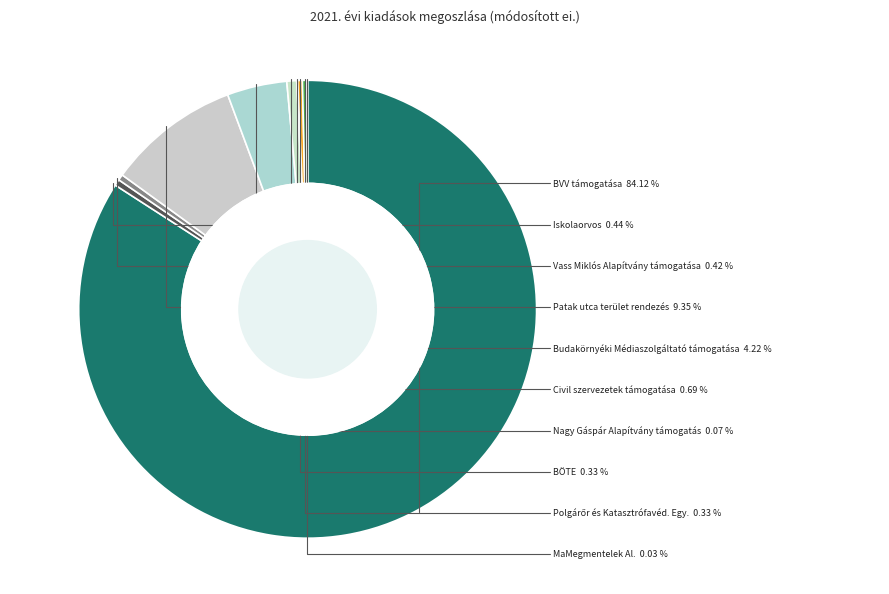

To the nearest percent, what is the average slice percentage?

10%